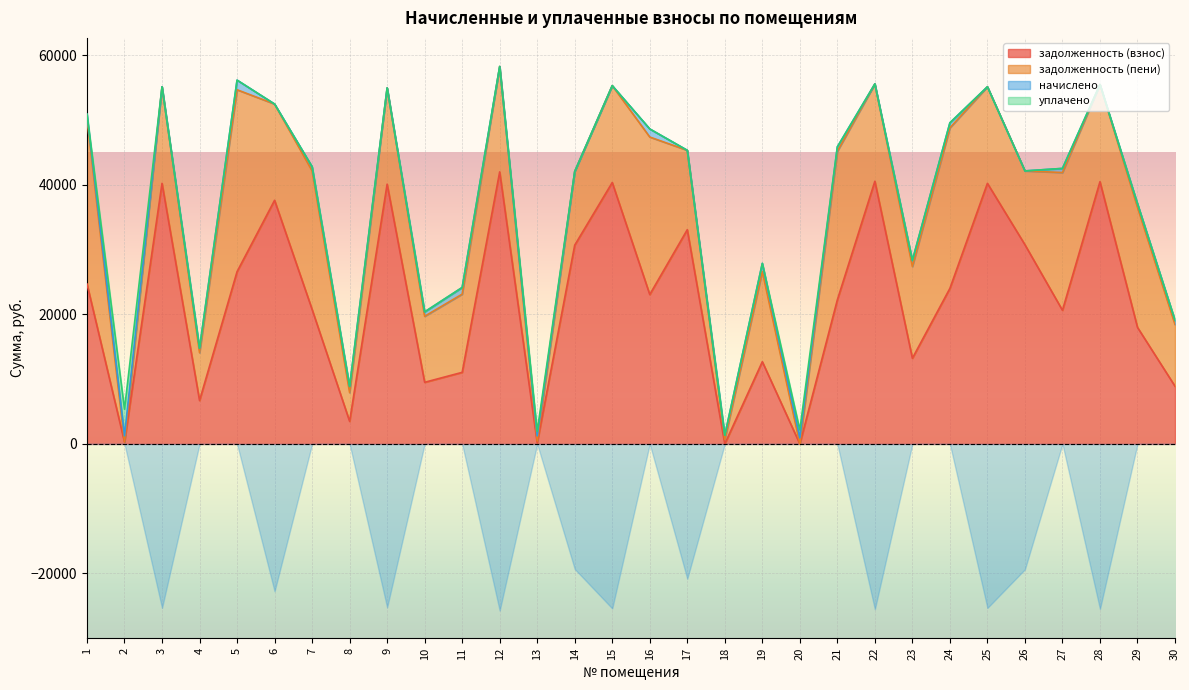

The value of задолженность (взнос) at 3 is 71688.7. True or false?

False